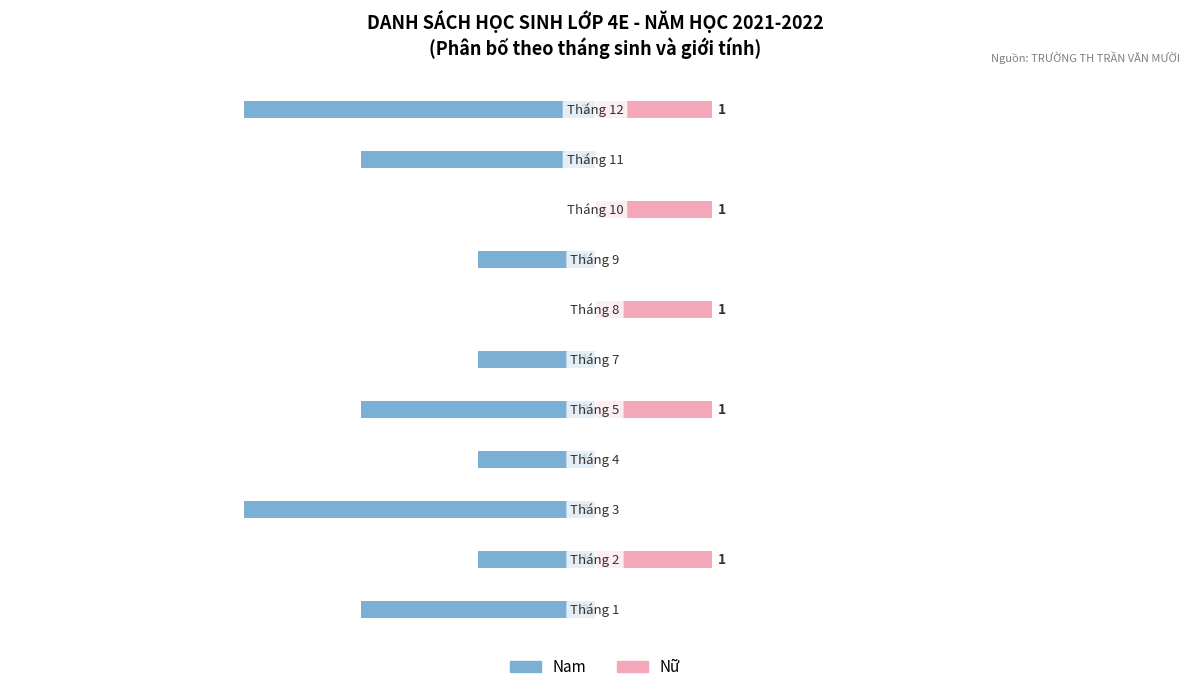

Which series changed the most between 0 and 2?

Nam